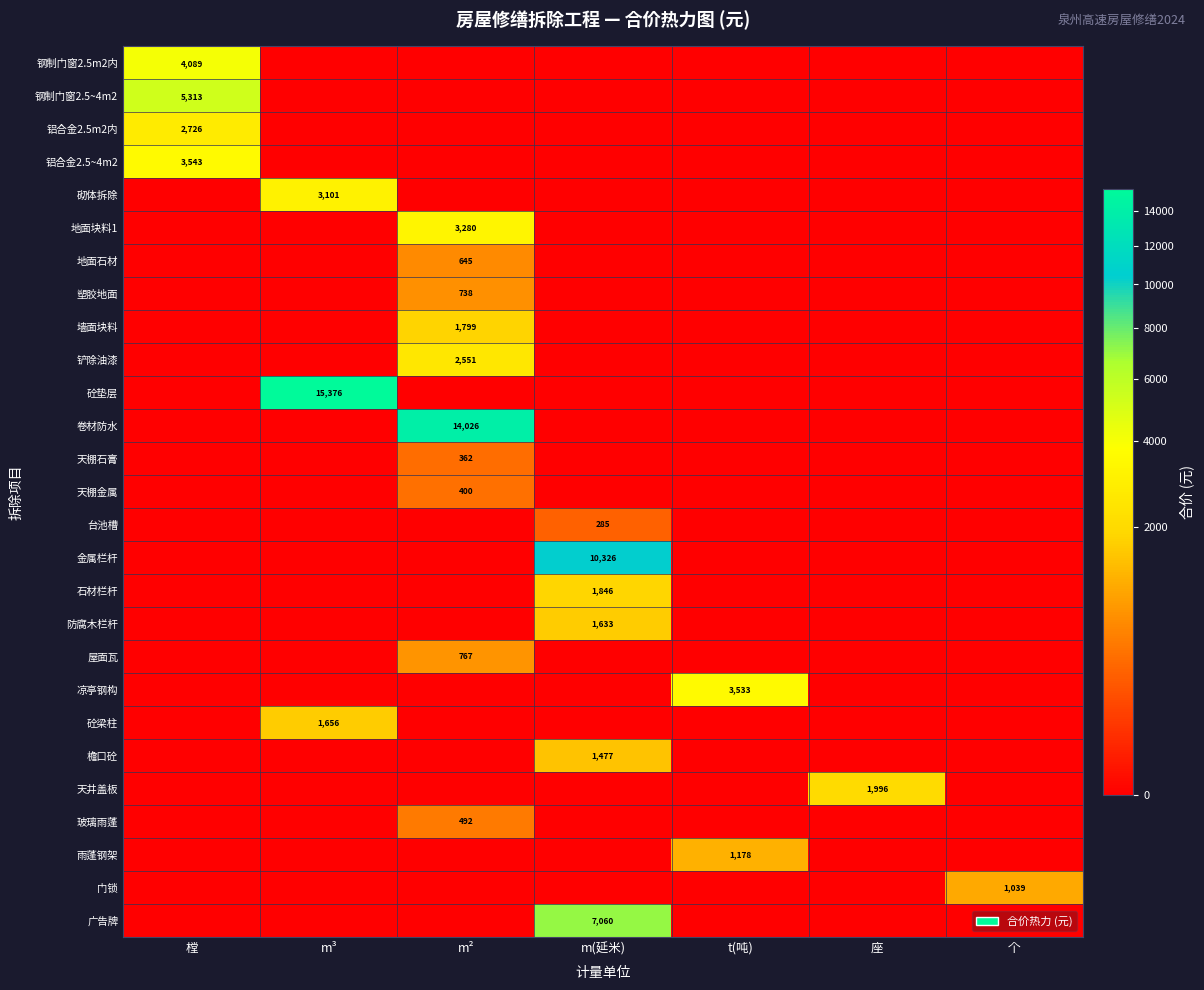

True or false: 门锁 has a value of 1039 at 个.

True